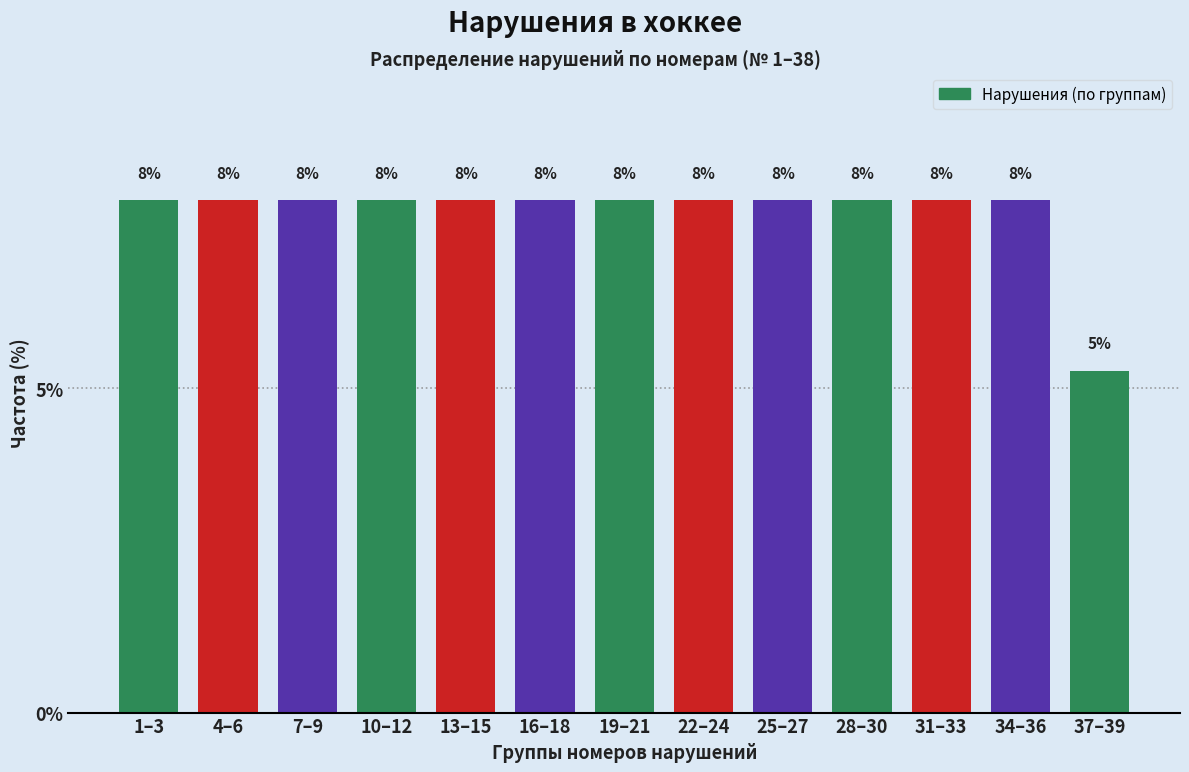

Are the bars horizontal?

No